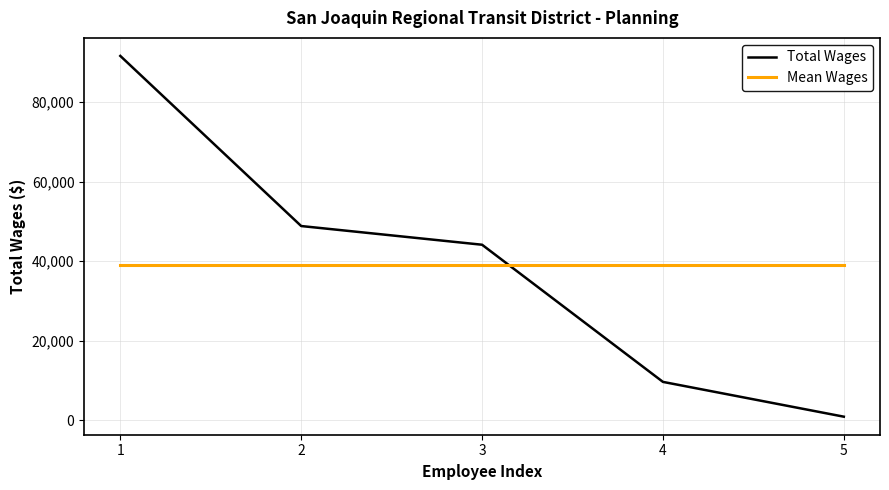

How many series are shown in this chart?

2